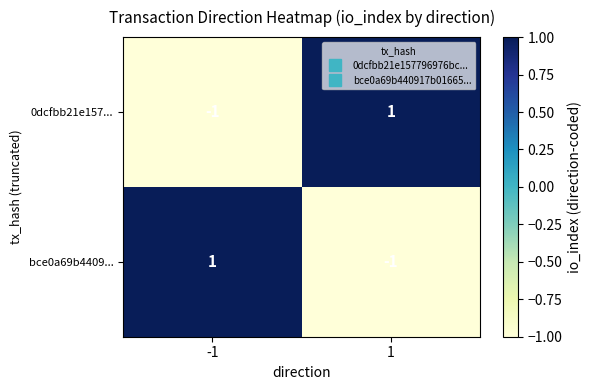

At -1, list the series in order from smallest to largest.

0dcfbb21e157..., bce0a69b4409...